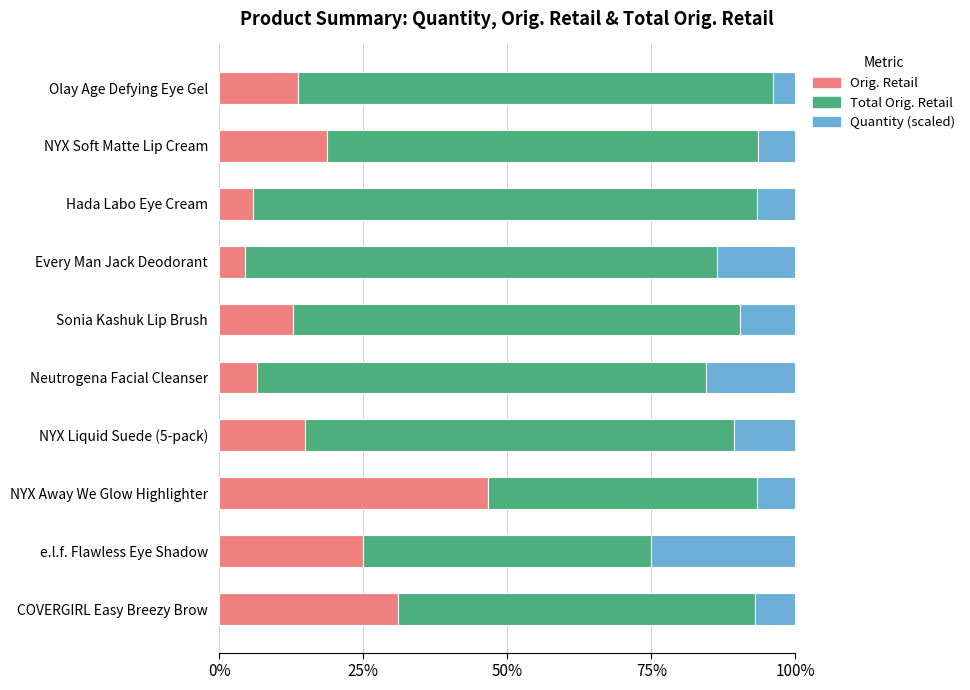

What value does the Orig. Retail series have at COVERGIRL Easy Breezy Brow?

31.0